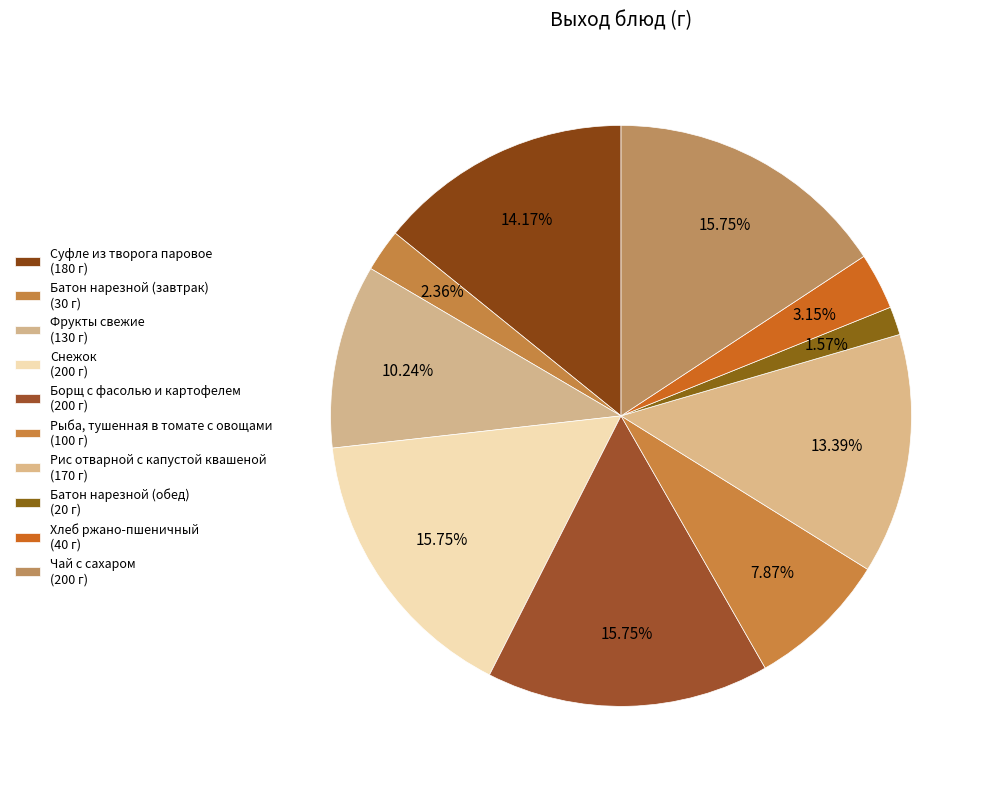

To the nearest percent, what percentage of the pie is Рис отварной с капустой квашеной?

13%